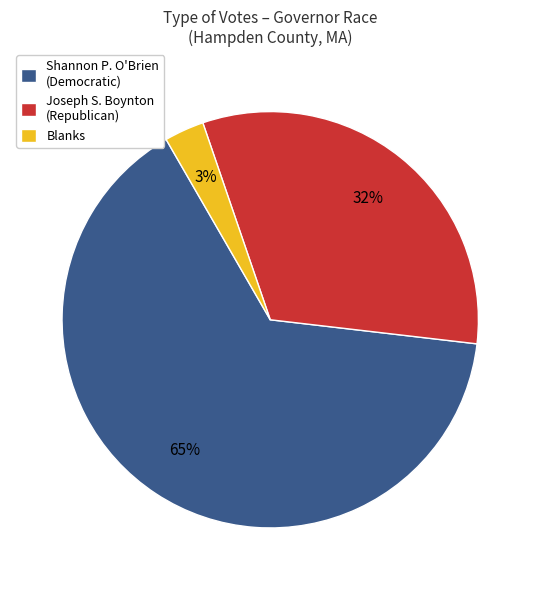

Is there any slice that represents more than half of the pie?

Yes